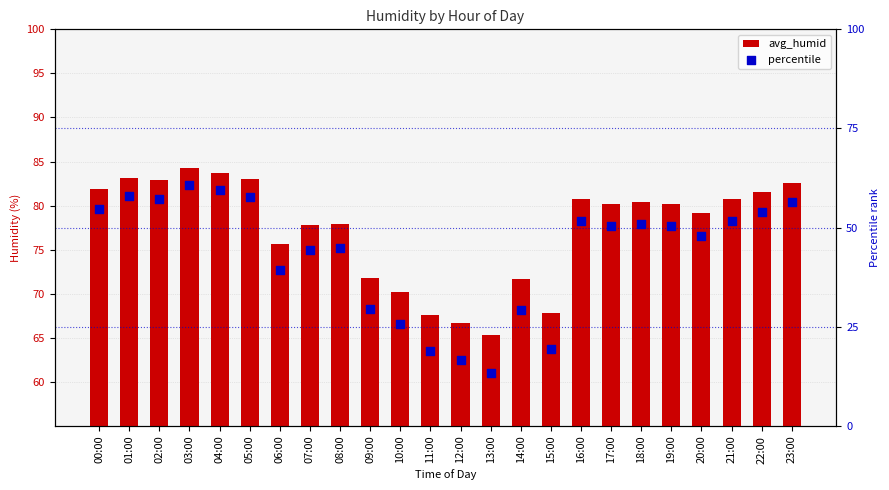

What are all the series names shown in the legend?

avg_humid, percentile